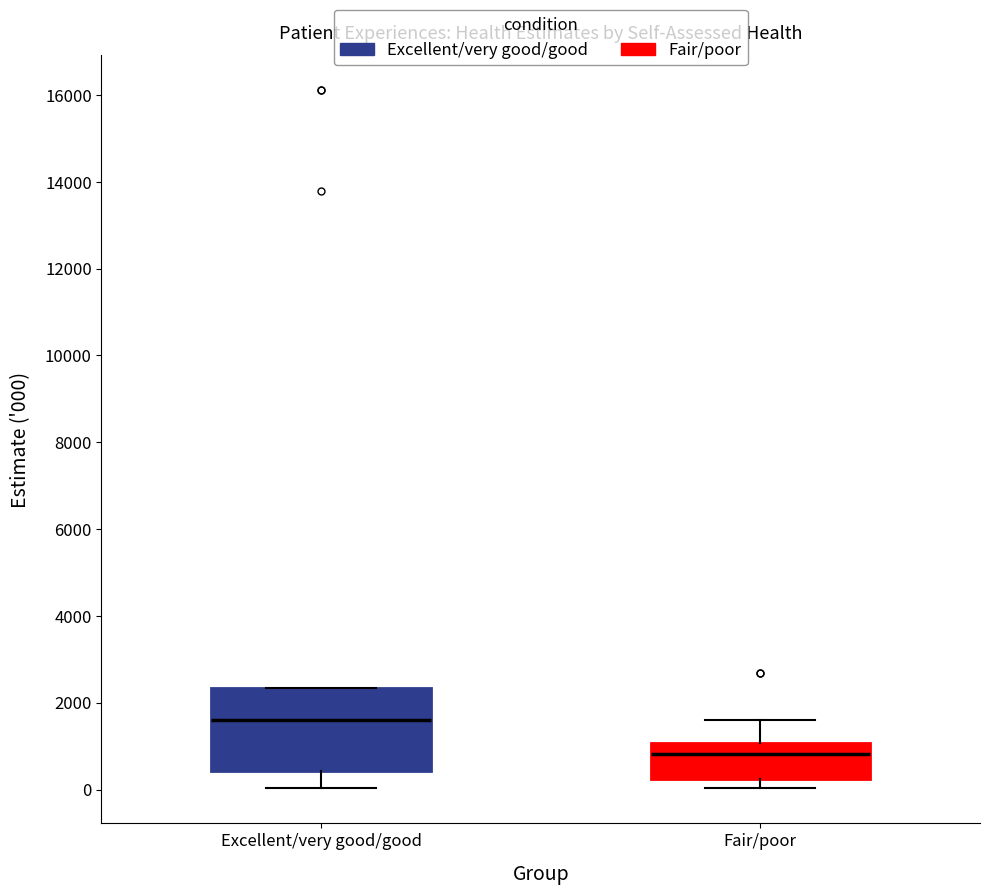

Comparing the boxes themselves (not the whiskers), which one is the tallest?

Excellent/very good/good